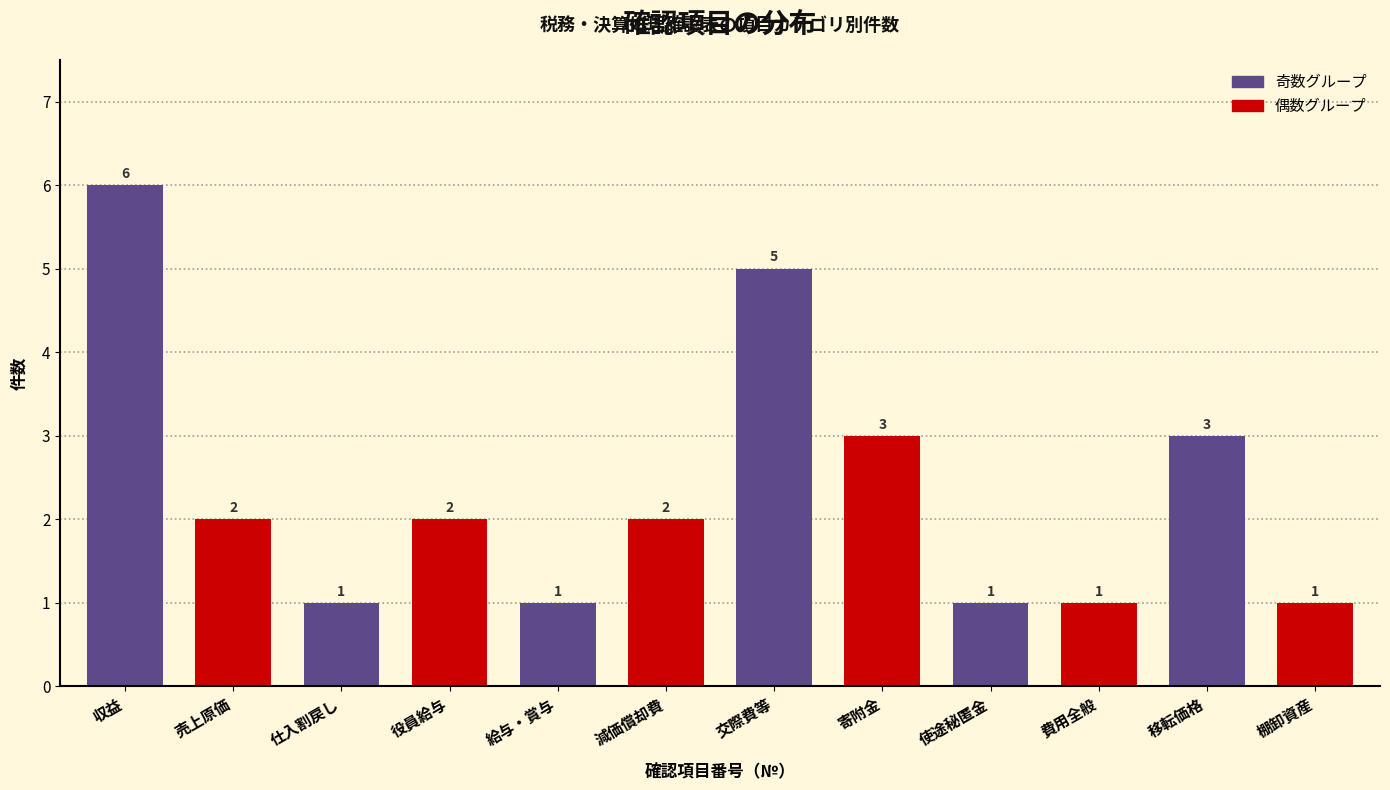

Reading left to right, transcribe all the data shown in this chart.

収益=6	売上原価=2	仕入割戻し=1	役員給与=2	給与・賞与=1	減価償却費=2	交際費等=5	寄附金=3	使途秘匿金=1	費用全般=1	移転価格=3	棚卸資産=1